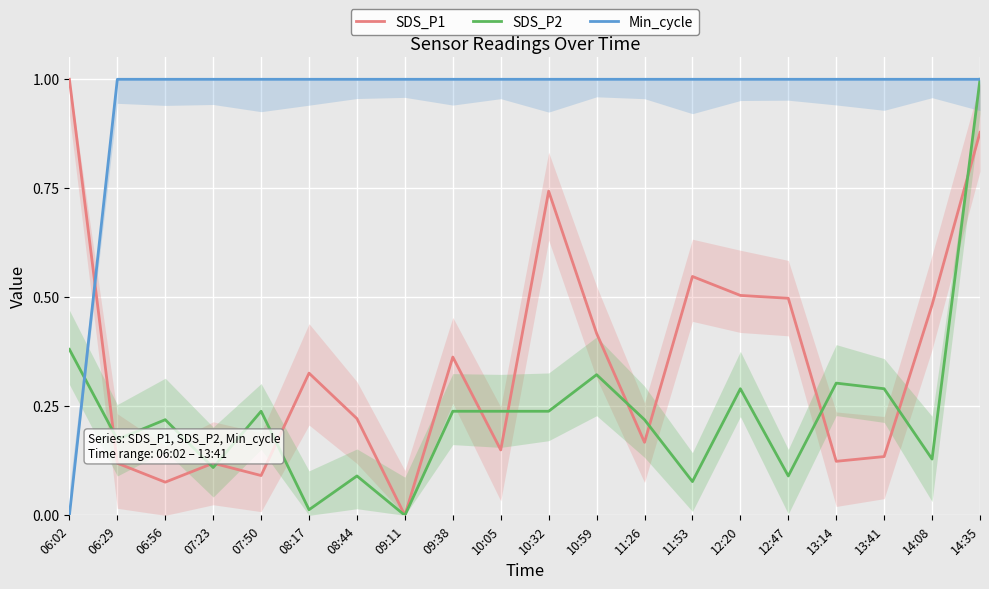

List the series in order of their peak value, highest first.

SDS_P1, SDS_P2, Min_cycle